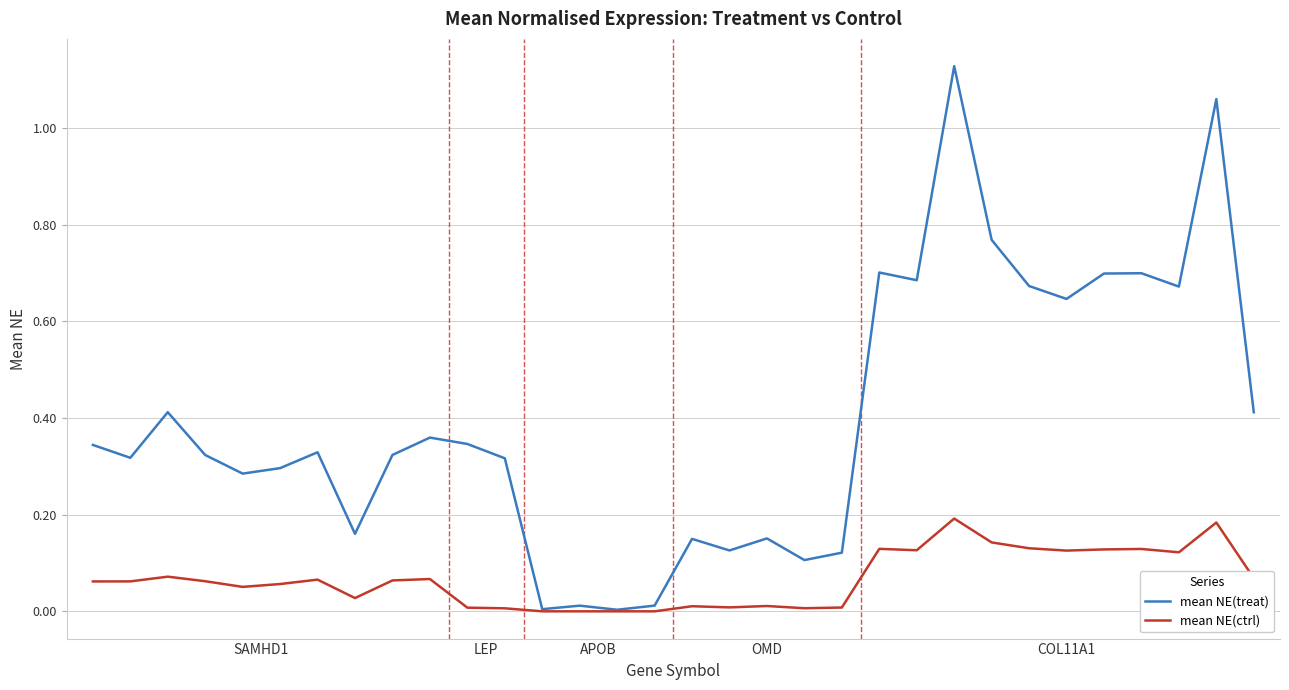

Which series has the largest total across all categories?

mean NE(treat)